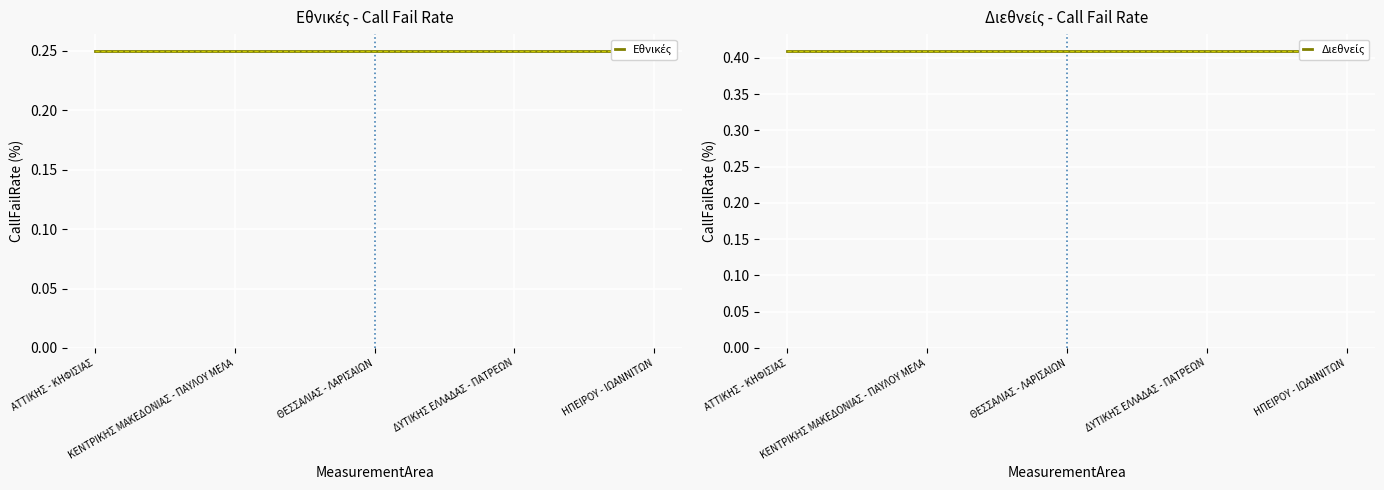

True or false: Εθνικές and Διεθνείς intersect in this chart.

False